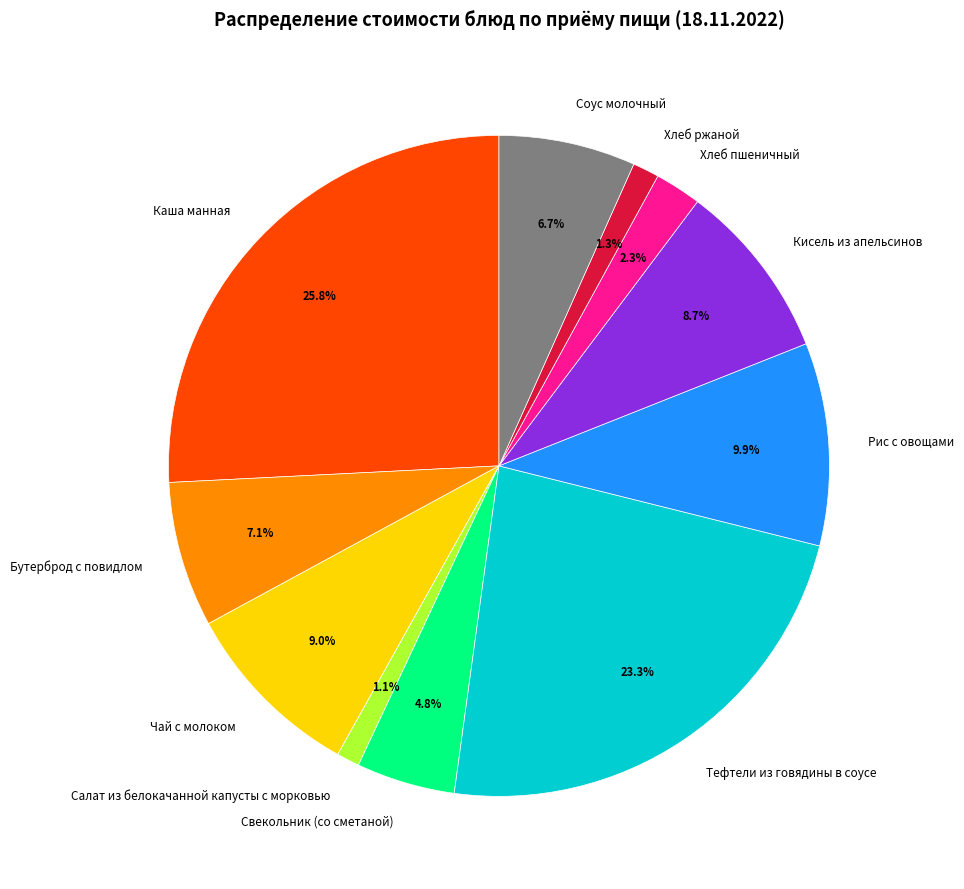

How many slices are in this pie chart?

11